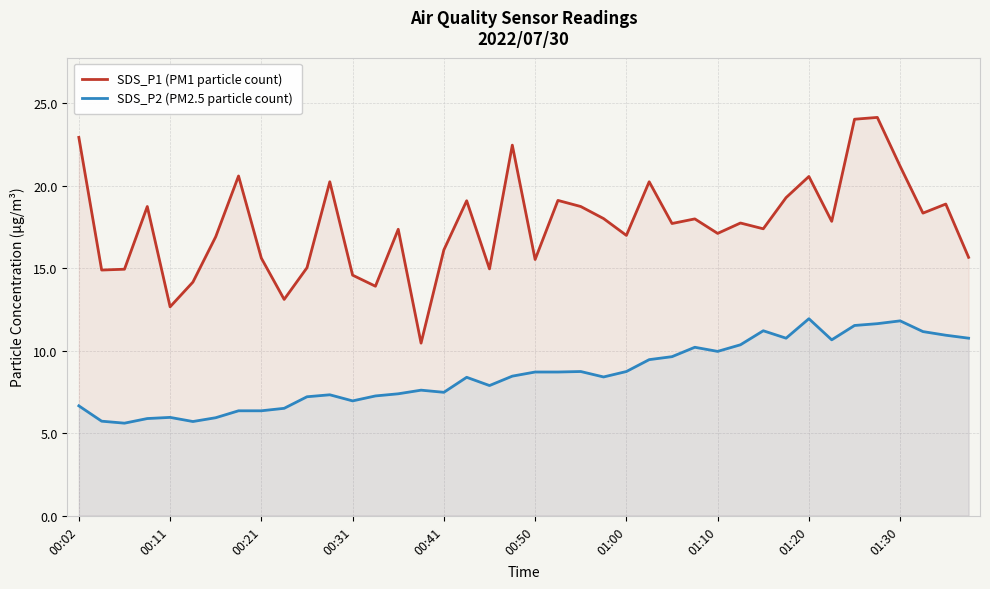

What is the highest value of the SDS_P2 (PM2.5 particle count) series?

11.9